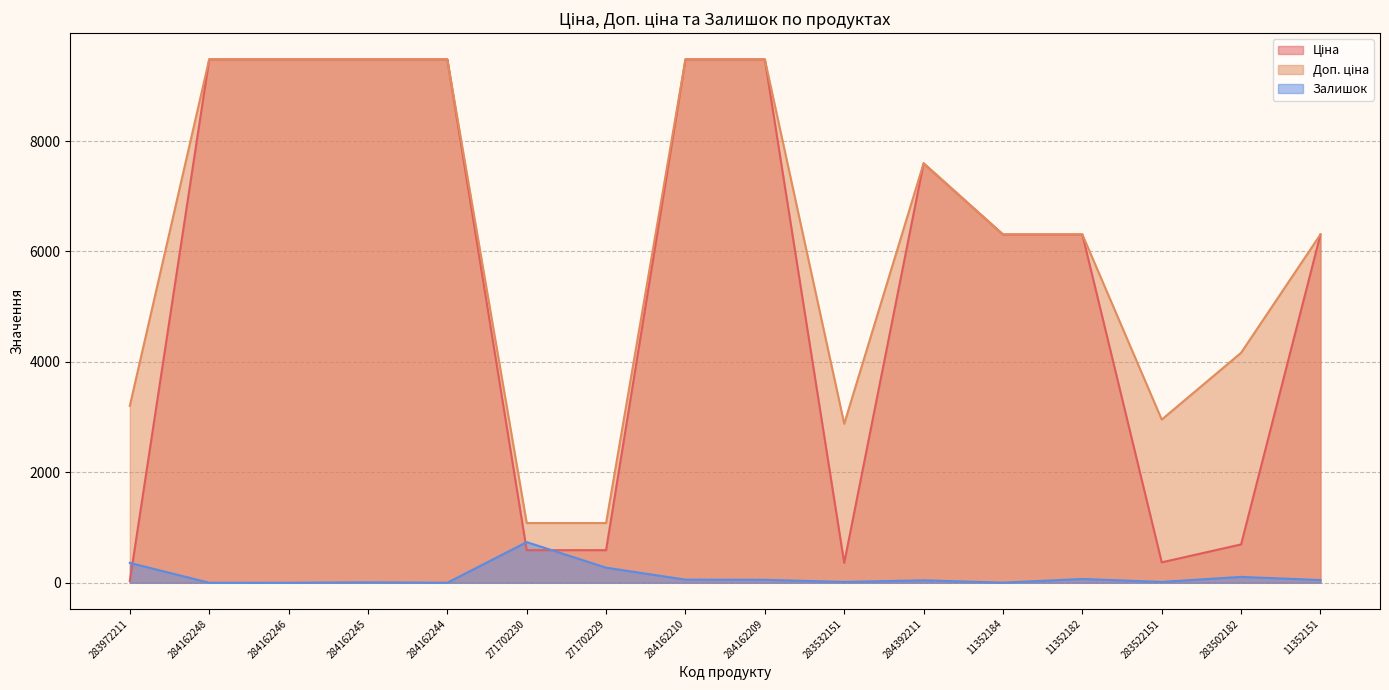

What are all the series names shown in the legend?

Ціна, Доп. ціна, Залишок